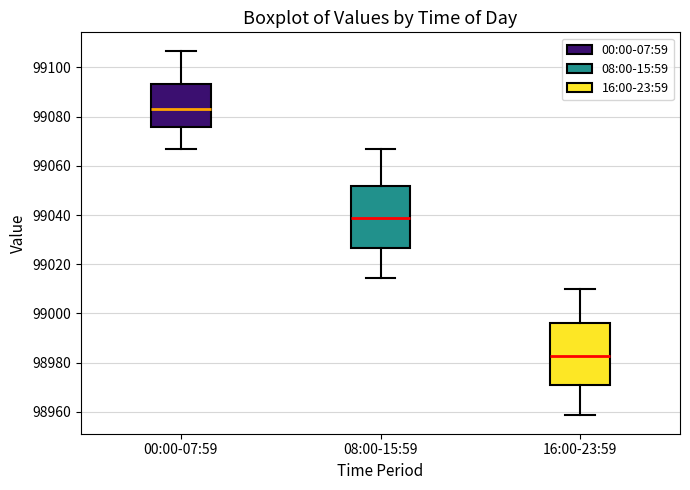

Reading left to right, read every box against the y-axis: the position of its median line, the range the box covers, and the ends of its whiskers. The values are not printed on the chart, so give them approximately, as read against the axis.

00:00-07:59: median 99084, box 99076 to 99094, whiskers 99068 to 99106
08:00-15:59: median 99038, box 99026 to 99052, whiskers 99014 to 99068
16:00-23:59: median 98982, box 98970 to 98996, whiskers 98958 to 99010